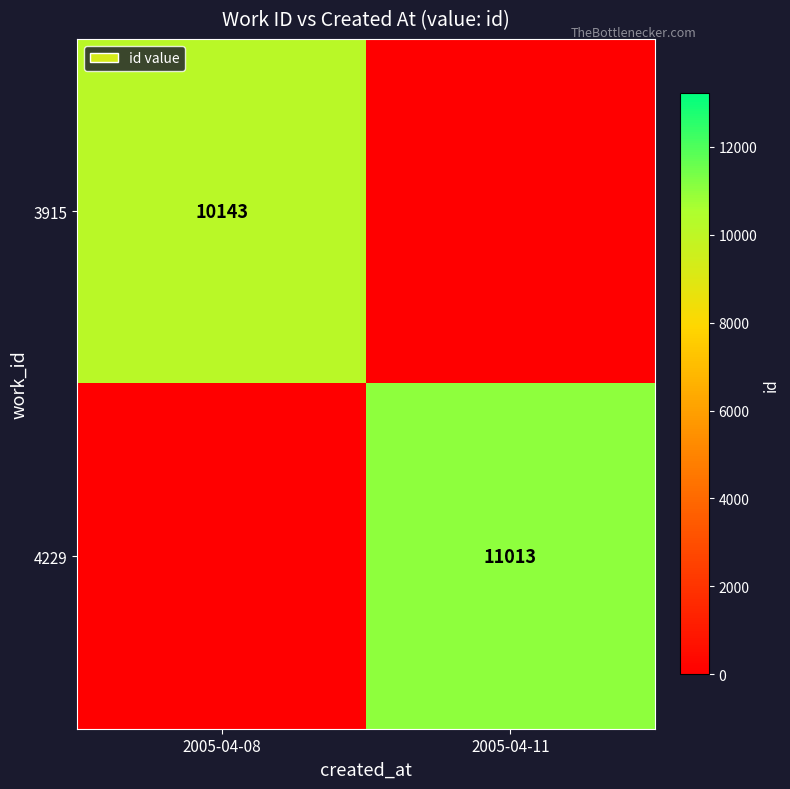

True or false: 3915 has a value of 14849 at 2005-04-08.

False